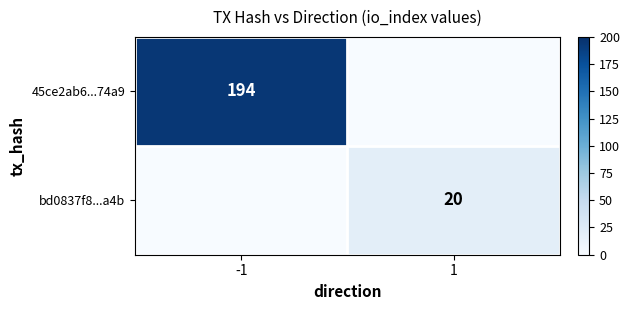

True or false: bd0837f8...a4b has a value of 20 at 1.

True